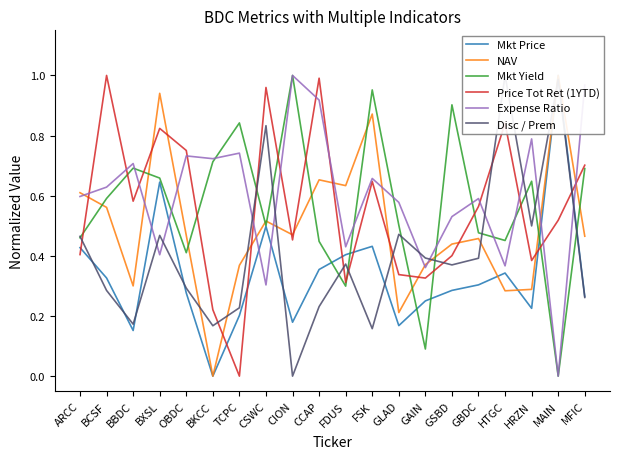

Reading left to right, list all the values displayed in this chart.

Mkt Price: ARCC=0.4	BCSF=0.3	BBDC=0.2	BXSL=0.6	OBDC=0.3	BKCC=0.0	TCPC=0.2	CSWC=0.5	CION=0.2	CCAP=0.4	FDUS=0.4	FSK=0.4	GLAD=0.2	GAIN=0.3	GSBD=0.3	GBDC=0.3	HTGC=0.3	HRZN=0.2	MAIN=1.0	MFIC=0.3
NAV: ARCC=0.6	BCSF=0.6	BBDC=0.3	BXSL=0.9	OBDC=0.5	BKCC=0.0	TCPC=0.4	CSWC=0.5	CION=0.5	CCAP=0.7	FDUS=0.6	FSK=0.9	GLAD=0.2	GAIN=0.4	GSBD=0.4	GBDC=0.5	HTGC=0.3	HRZN=0.3	MAIN=1.0	MFIC=0.5
Mkt Yield: ARCC=0.5	BCSF=0.6	BBDC=0.7	BXSL=0.7	OBDC=0.4	BKCC=0.7	TCPC=0.8	CSWC=0.5	CION=1.0	CCAP=0.4	FDUS=0.3	FSK=1.0	GLAD=0.5	GAIN=0.1	GSBD=0.9	GBDC=0.5	HTGC=0.5	HRZN=0.6	MAIN=0.0	MFIC=0.7
Price Tot Ret (1YTD): ARCC=0.4	BCSF=1.0	BBDC=0.6	BXSL=0.8	OBDC=0.8	BKCC=0.2	TCPC=0.0	CSWC=1.0	CION=0.5	CCAP=1.0	FDUS=0.3	FSK=0.6	GLAD=0.3	GAIN=0.3	GSBD=0.4	GBDC=0.6	HTGC=0.8	HRZN=0.4	MAIN=0.5	MFIC=0.7
Expense Ratio: ARCC=0.6	BCSF=0.6	BBDC=0.7	BXSL=0.4	OBDC=0.7	BKCC=0.7	TCPC=0.7	CSWC=0.3	CION=1.0	CCAP=0.9	FDUS=0.4	FSK=0.7	GLAD=0.6	GAIN=0.4	GSBD=0.5	GBDC=0.6	HTGC=0.4	HRZN=0.8	MAIN=0.0	MFIC=1.0
Disc / Prem: ARCC=0.5	BCSF=0.3	BBDC=0.2	BXSL=0.5	OBDC=0.3	BKCC=0.2	TCPC=0.2	CSWC=0.8	CION=0.0	CCAP=0.2	FDUS=0.4	FSK=0.2	GLAD=0.5	GAIN=0.4	GSBD=0.4	GBDC=0.4	HTGC=1.0	HRZN=0.5	MAIN=1.0	MFIC=0.3